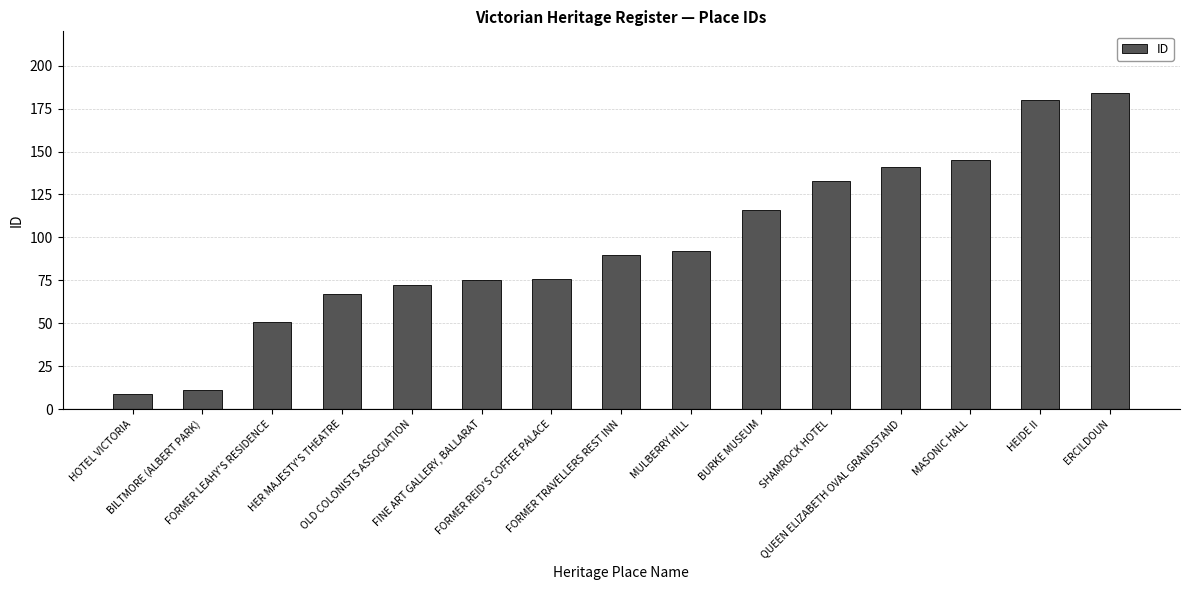

Which category has the highest value across all series?

ERCILDOUN